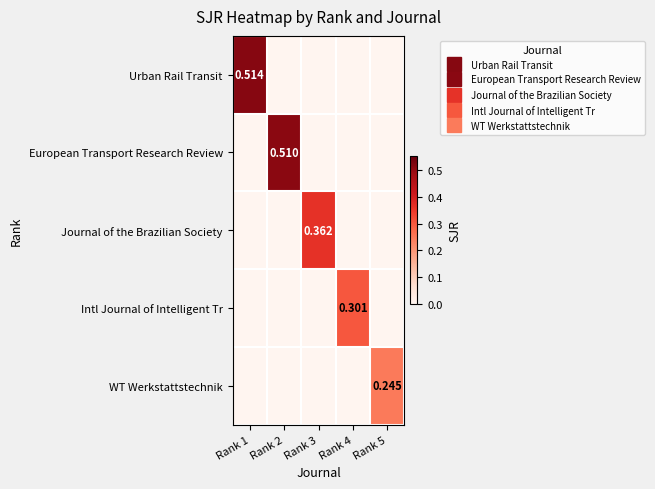

What value does the Intl Journal of Intelligent Tr series have at Rank 4?

0.3